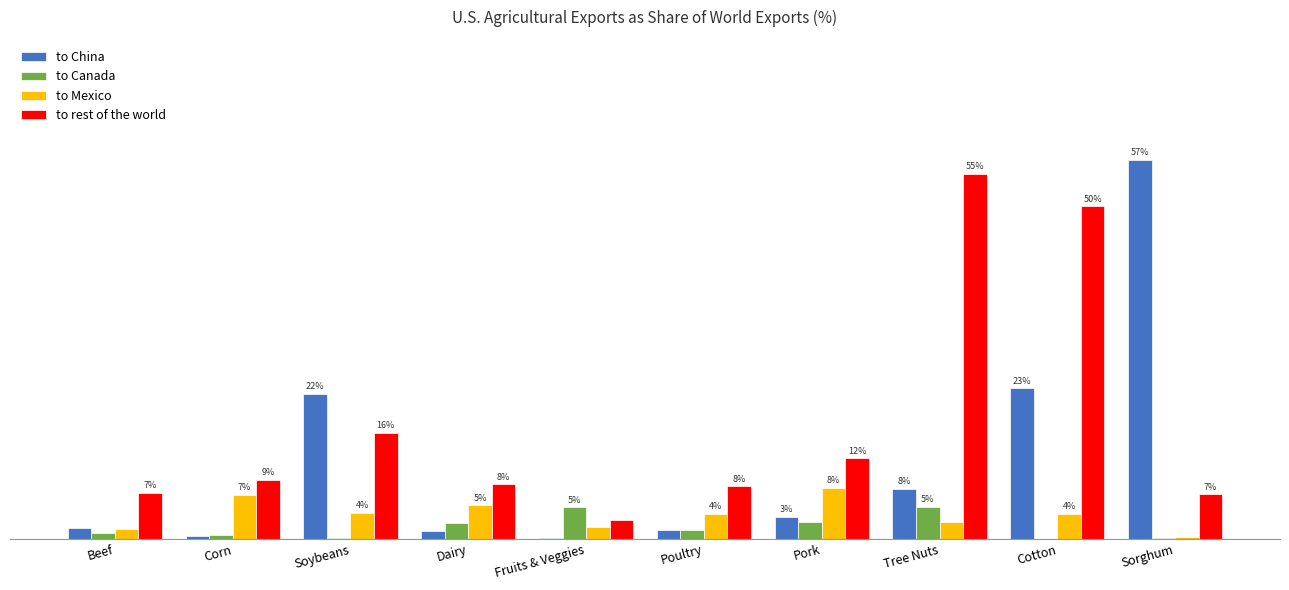

Reading right to left, what are all the values shown in this chart?

to China: Sorghum=57.0	Cotton=22.6	Tree Nuts=7.6	Pork=3.3	Poultry=1.3	Fruits & Veggies=0.1	Dairy=1.2	Soybeans=21.8	Corn=0.4	Beef=1.7
to Canada: Sorghum=0.1	Cotton=0.0	Tree Nuts=4.9	Pork=2.5	Poultry=1.4	Fruits & Veggies=4.7	Dairy=2.3	Soybeans=0.2	Corn=0.5	Beef=0.9
to Mexico: Sorghum=0.2	Cotton=3.7	Tree Nuts=2.5	Pork=7.7	Poultry=3.8	Fruits & Veggies=1.7	Dairy=5.0	Soybeans=3.9	Corn=6.7	Beef=1.4
to rest of the world: Sorghum=6.7	Cotton=50.0	Tree Nuts=54.9	Pork=12.1	Poultry=7.9	Fruits & Veggies=2.9	Dairy=8.2	Soybeans=15.9	Corn=8.9	Beef=6.9